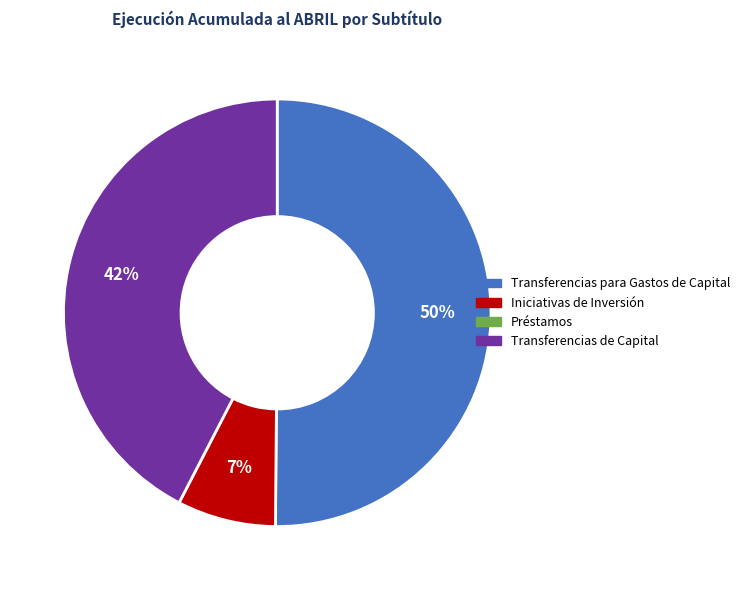

Is there any slice that represents more than half of the pie?

Yes